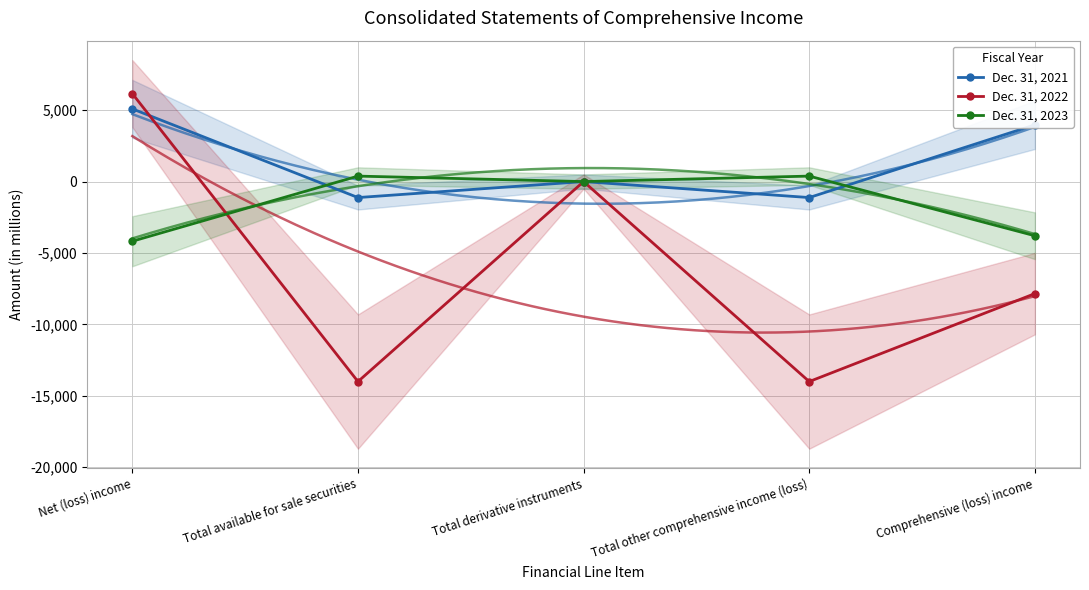

What is the sum of the Dec. 31, 2022 values at Total available for sale securities and Total other comprehensive income (loss)?

-28016